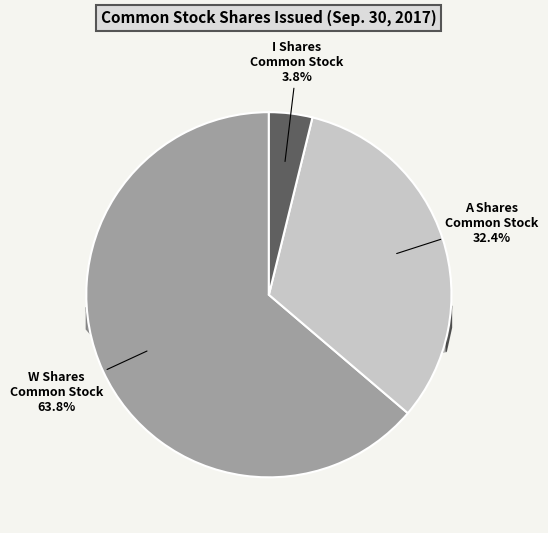

Combined, what portion of the pie is A Shares
Common Stock and I Shares
Common Stock?

36.2%